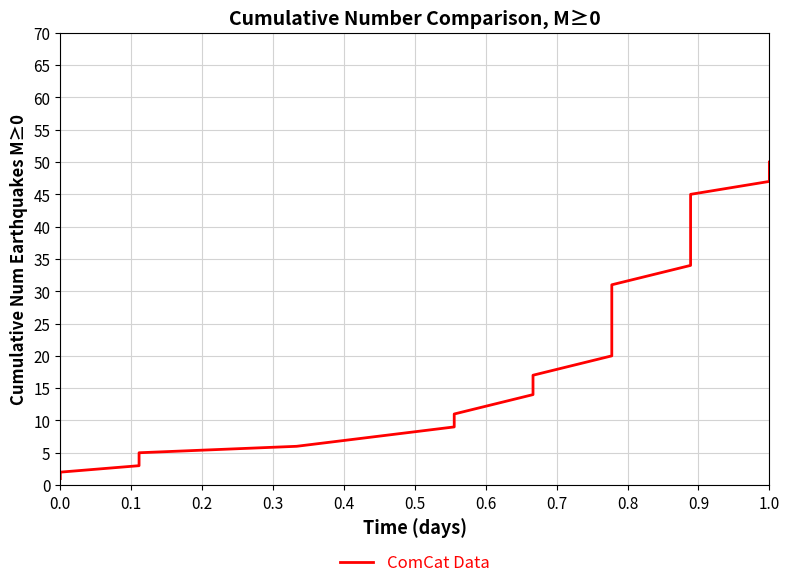

Between 0.4 and 0.6, which is larger?

0.6